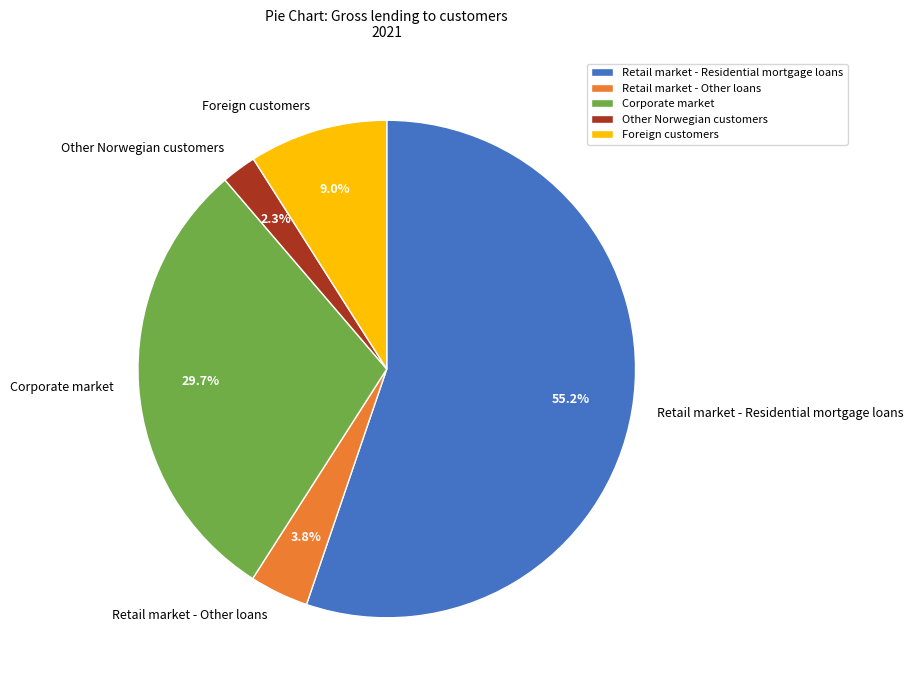

What is the smallest slice in the pie chart?

Other Norwegian customers